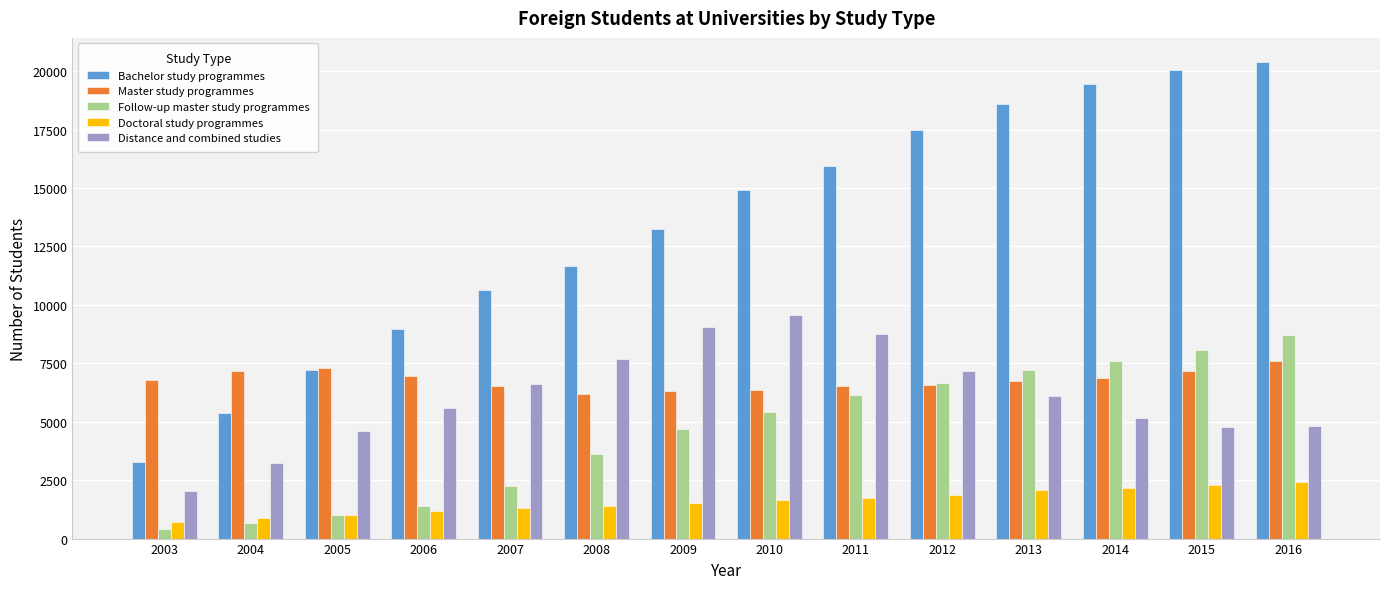

At 2011, list the series in order from smallest to largest.

Doctoral study programmes, Follow-up master study programmes, Master study programmes, Distance and combined studies, Bachelor study programmes